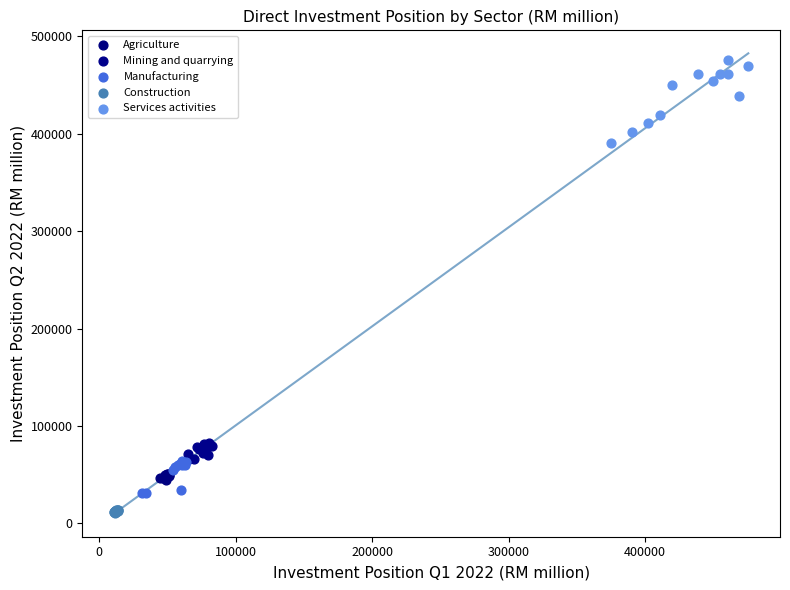

Which series has the widest spread of Y values?

Services activities